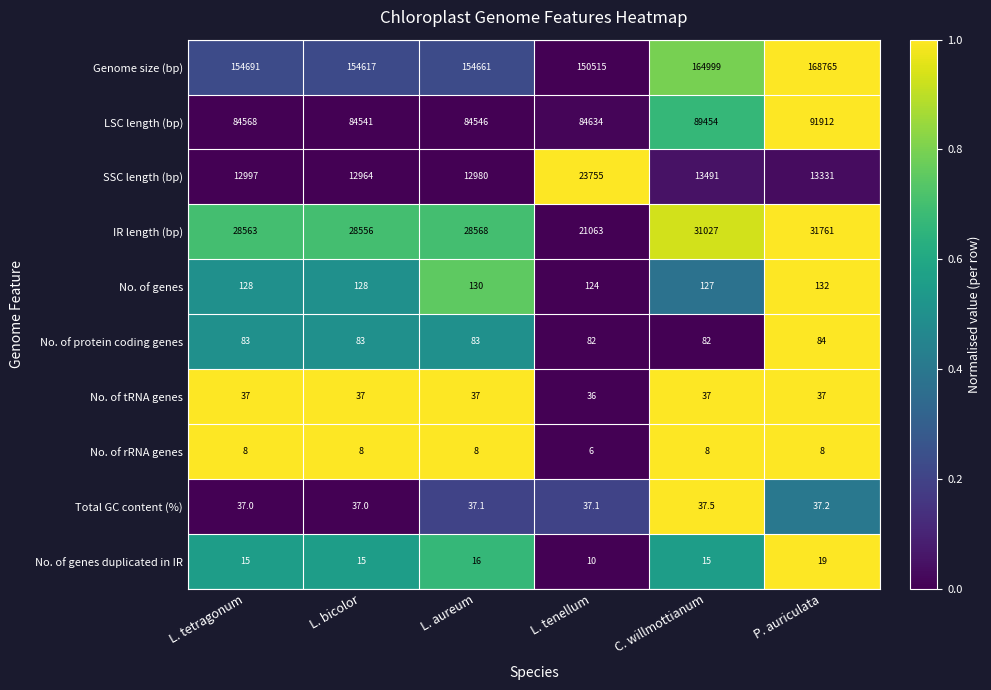

Which series has the largest total across all categories?

Genome size (bp)